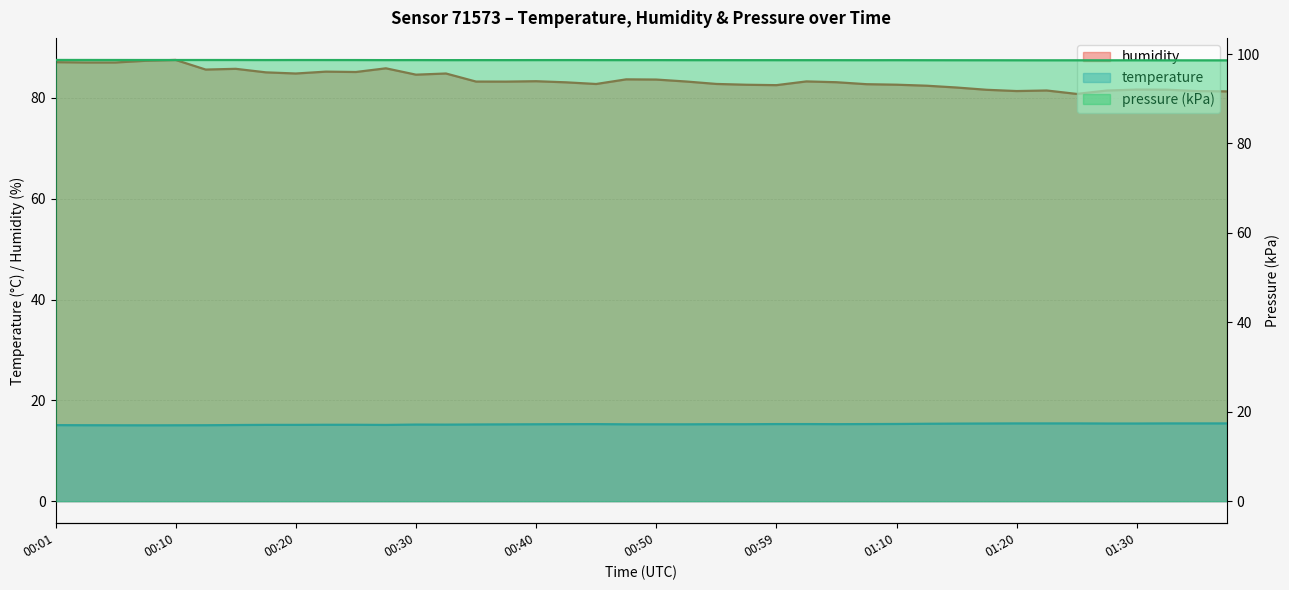

True or false: pressure_kpa and temperature intersect in this chart.

False